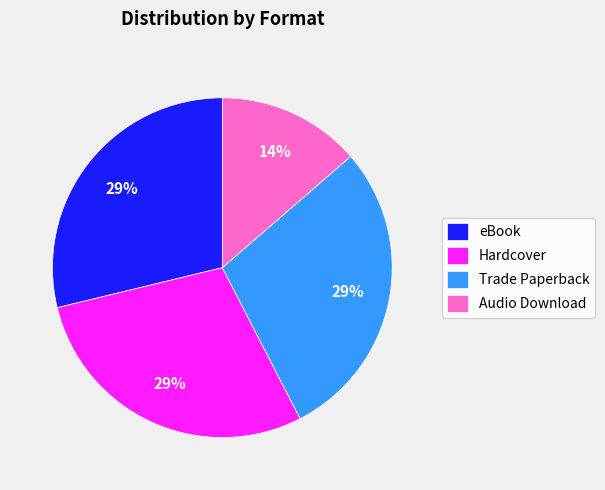

What percentage is the Trade Paperback slice, to the nearest percent?

29%